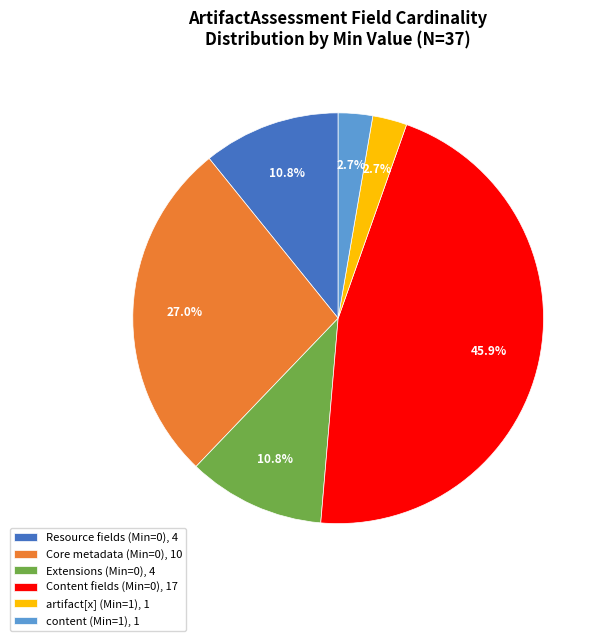

Which category has the biggest portion of the pie?

Content fields (Min=0), 17